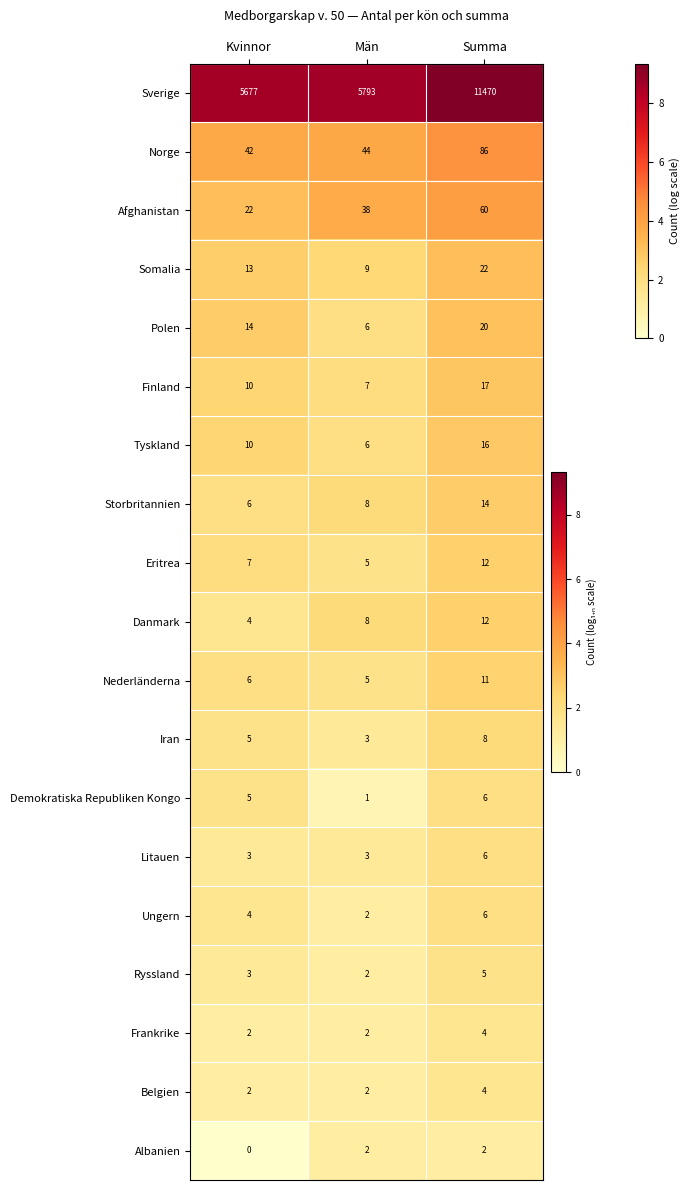

Is it true that Afghanistan equals 22 at Kvinnor?

True